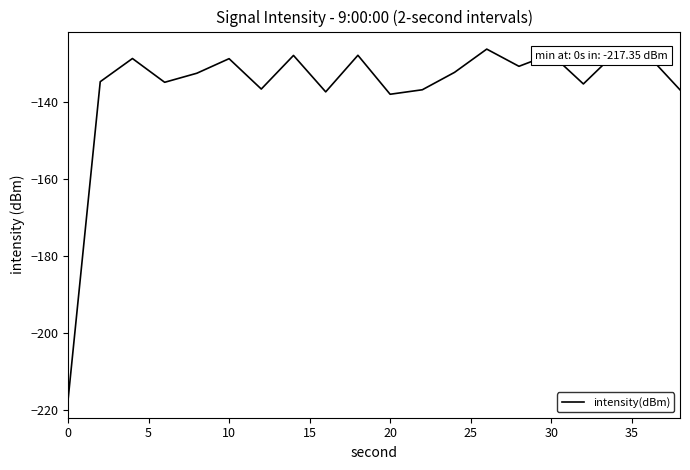

How many series are shown in this chart?

1